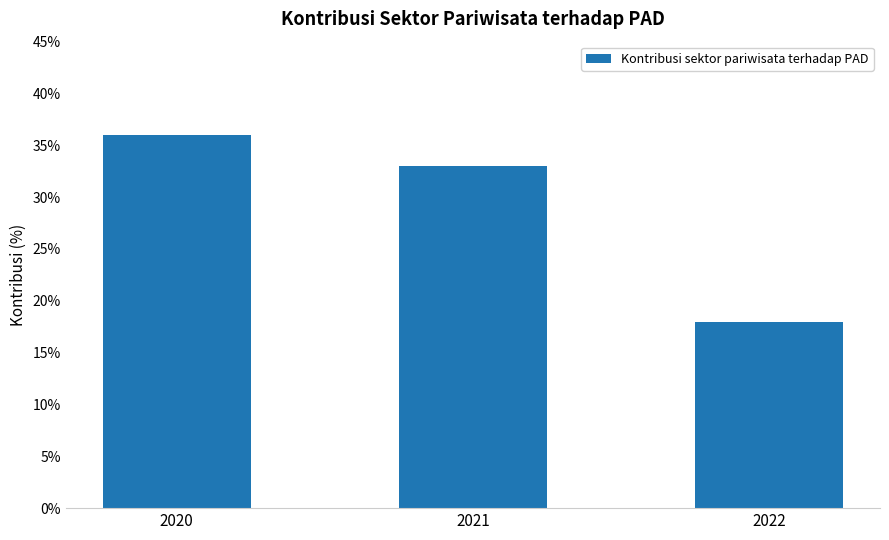

How many data points does each series have?

3